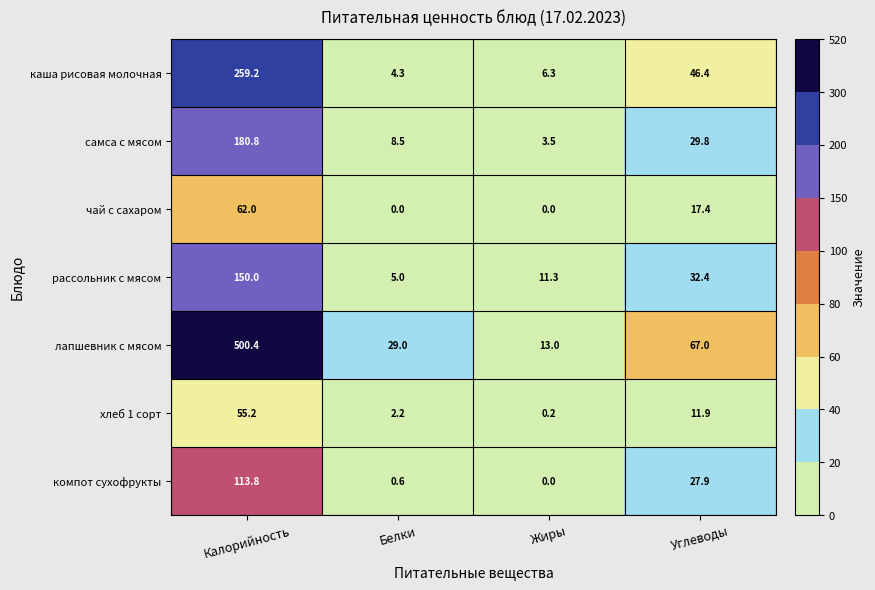

What is the sum of the рассольник с мясом values at Белки and Калорийность?

155.0